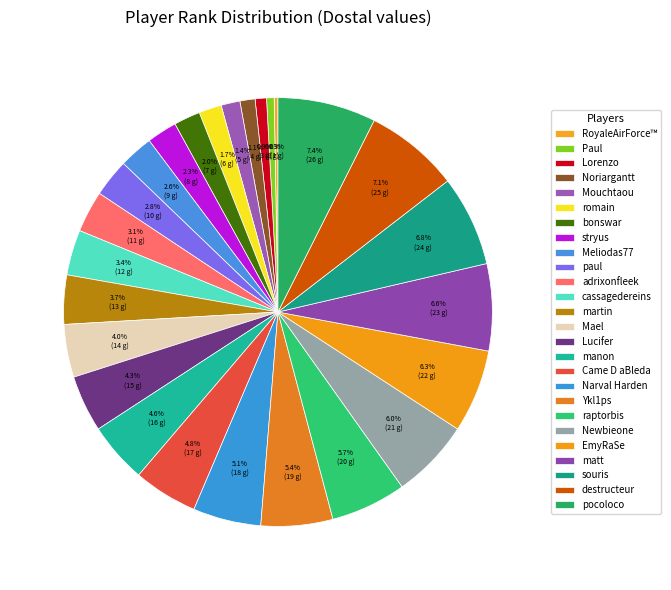

How many slices are in this pie chart?

26